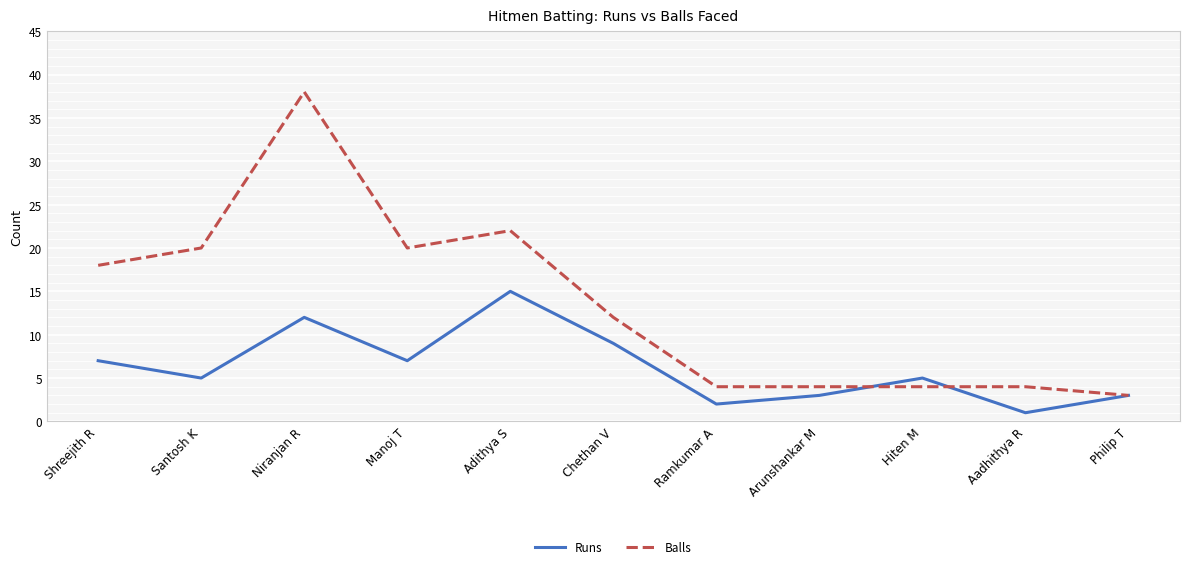

List the series in order of their overall mean, highest first.

Balls, Runs